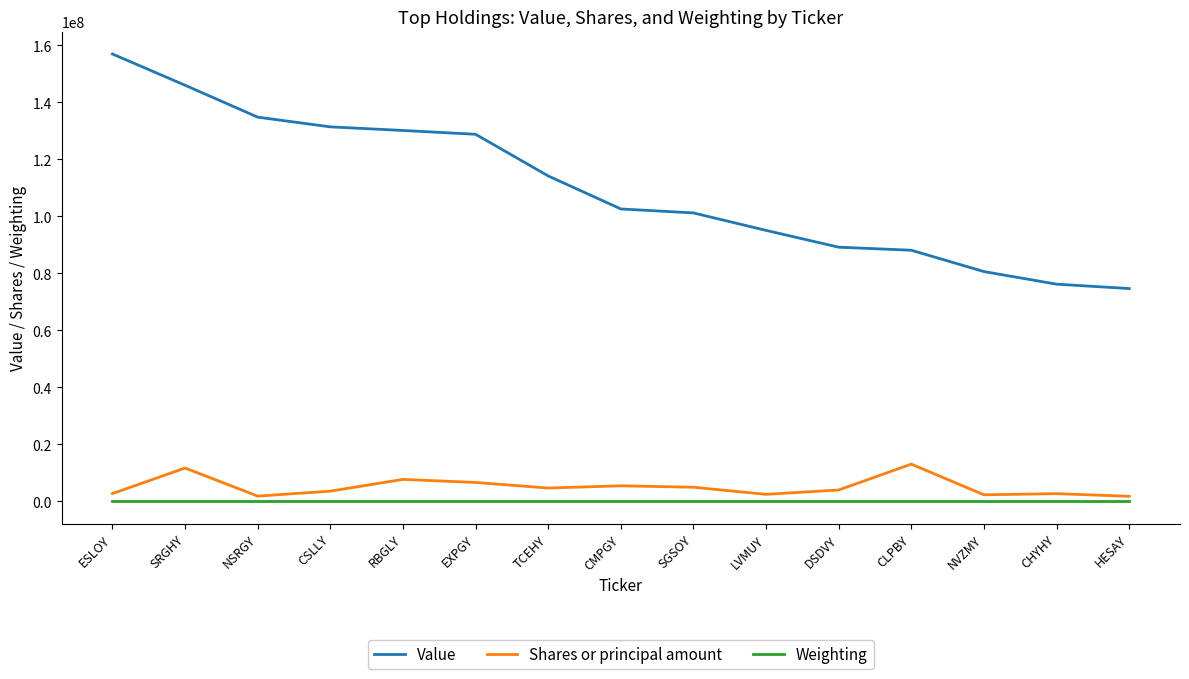

Rank the series by their maximum value, from lowest to highest.

Weighting, Shares or principal amount, Value